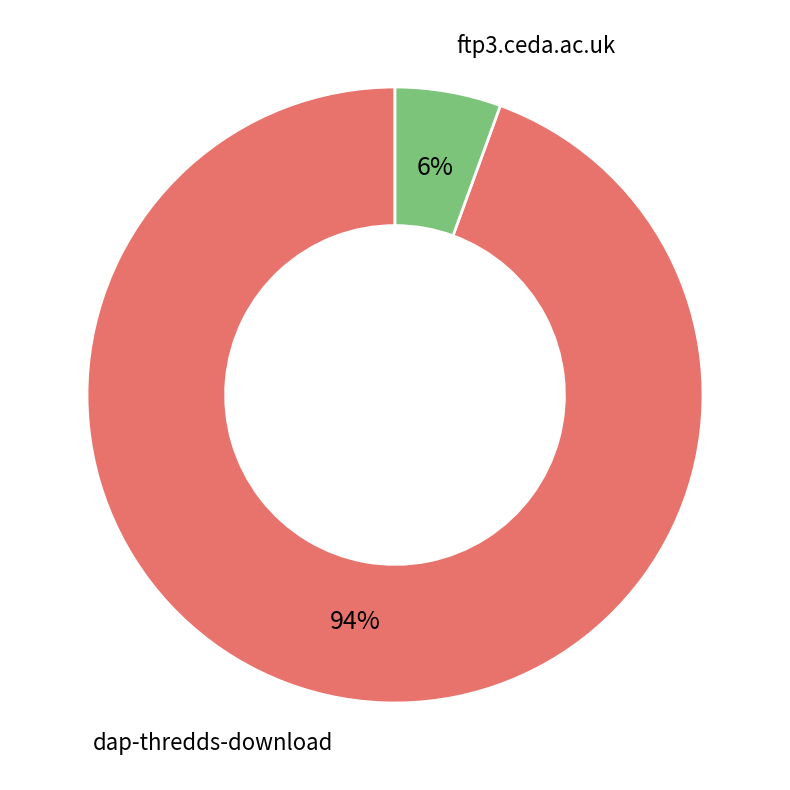

Is it true that ftp3.ceda.ac.uk is 1% of the pie?

False